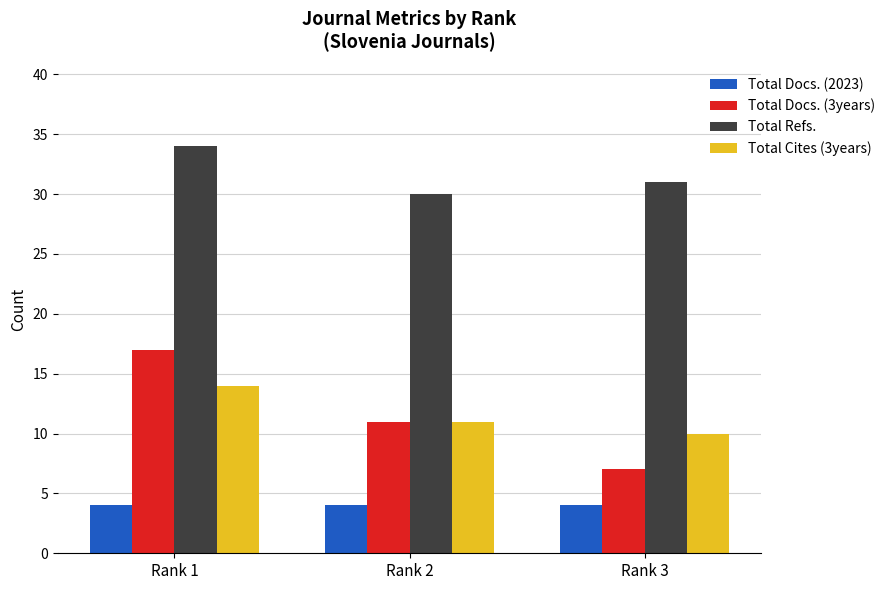

Are the bars grouped side by side (vs. stacked)?

Yes